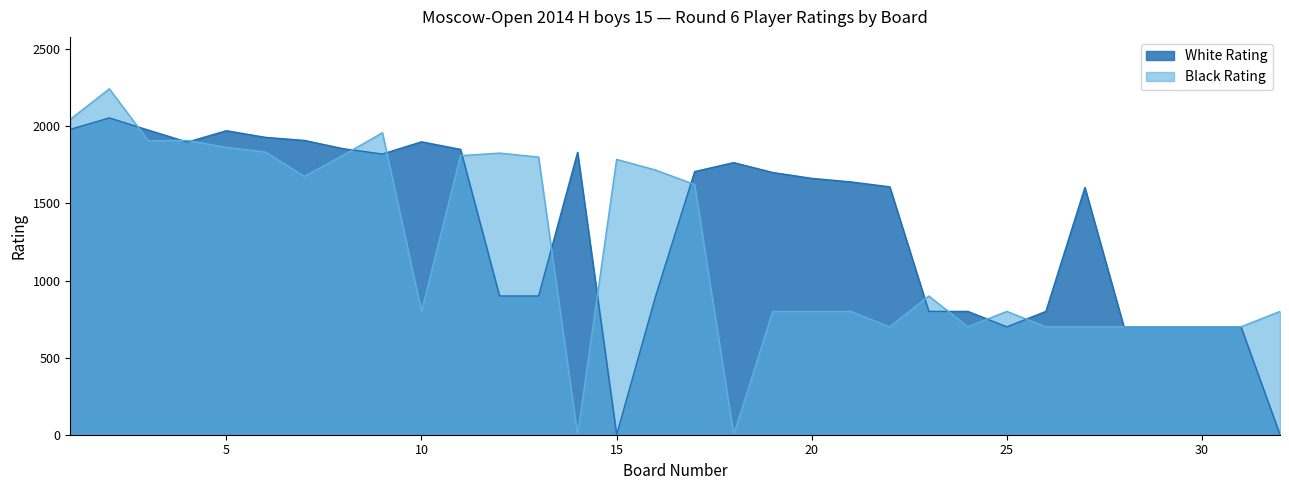

What is the approximate value of White Rating at 4, to the nearest 100?

1900